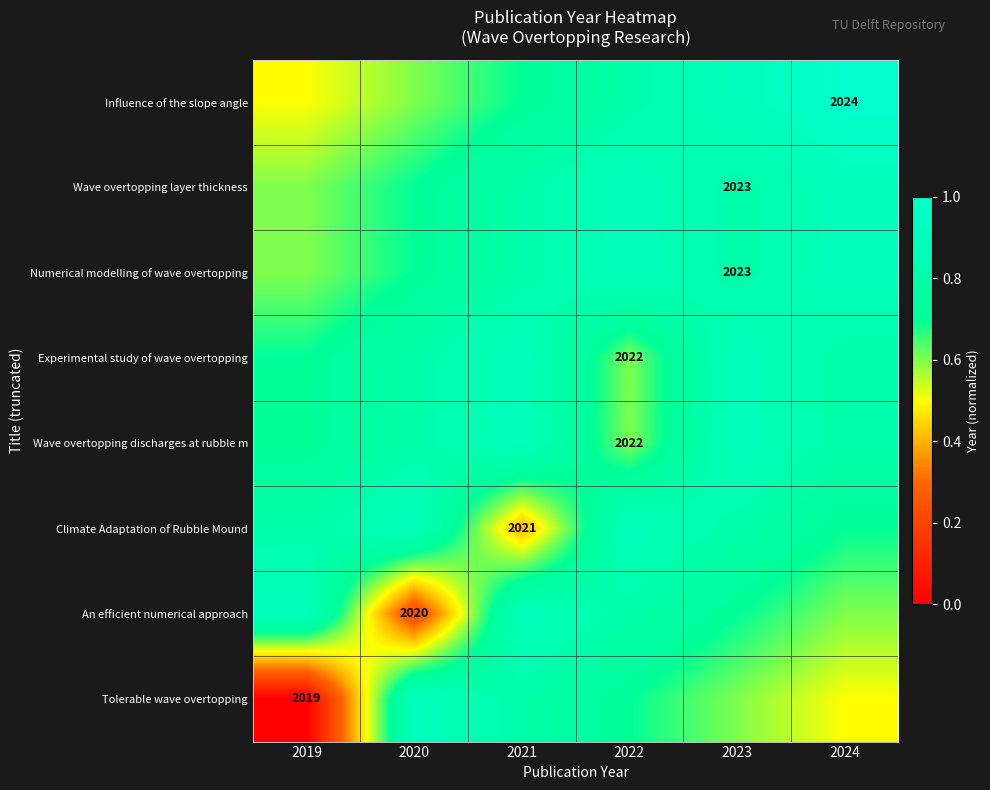

Which series has the widest spread of values?

Tolerable wave overtopping